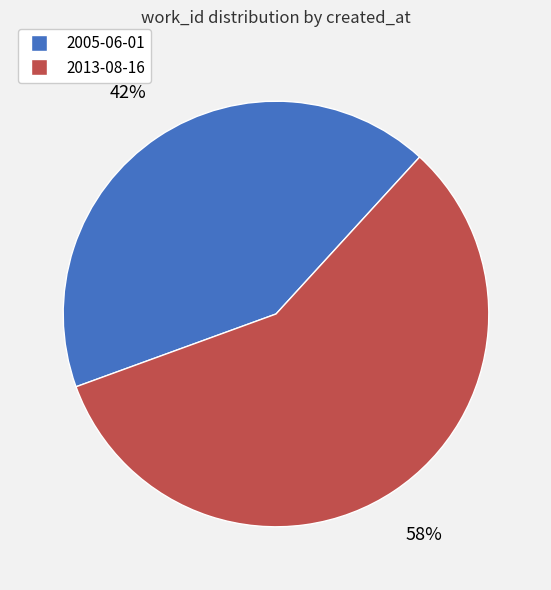

To the nearest percent, what is the combined percentage of 2005-06-01 and 2013-08-16?

100%